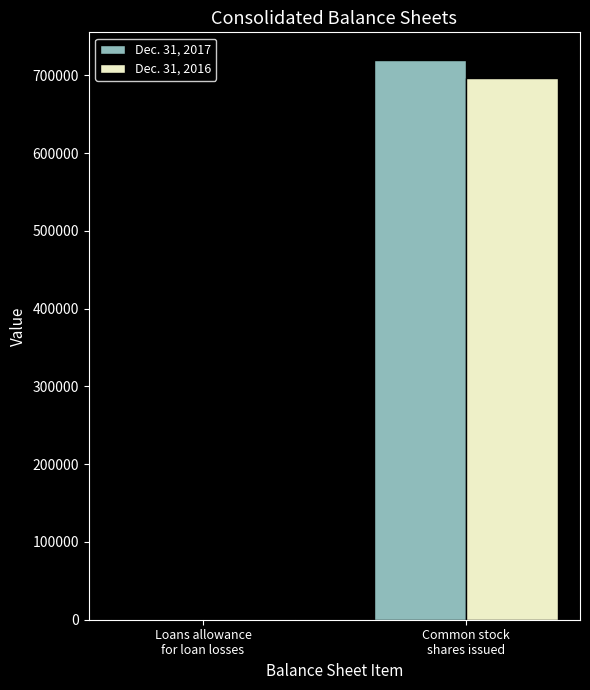

Is the value of Dec. 31, 2017 at Common stock
shares issued greater than the value of Dec. 31, 2016 at Loans allowance
for loan losses?

Yes